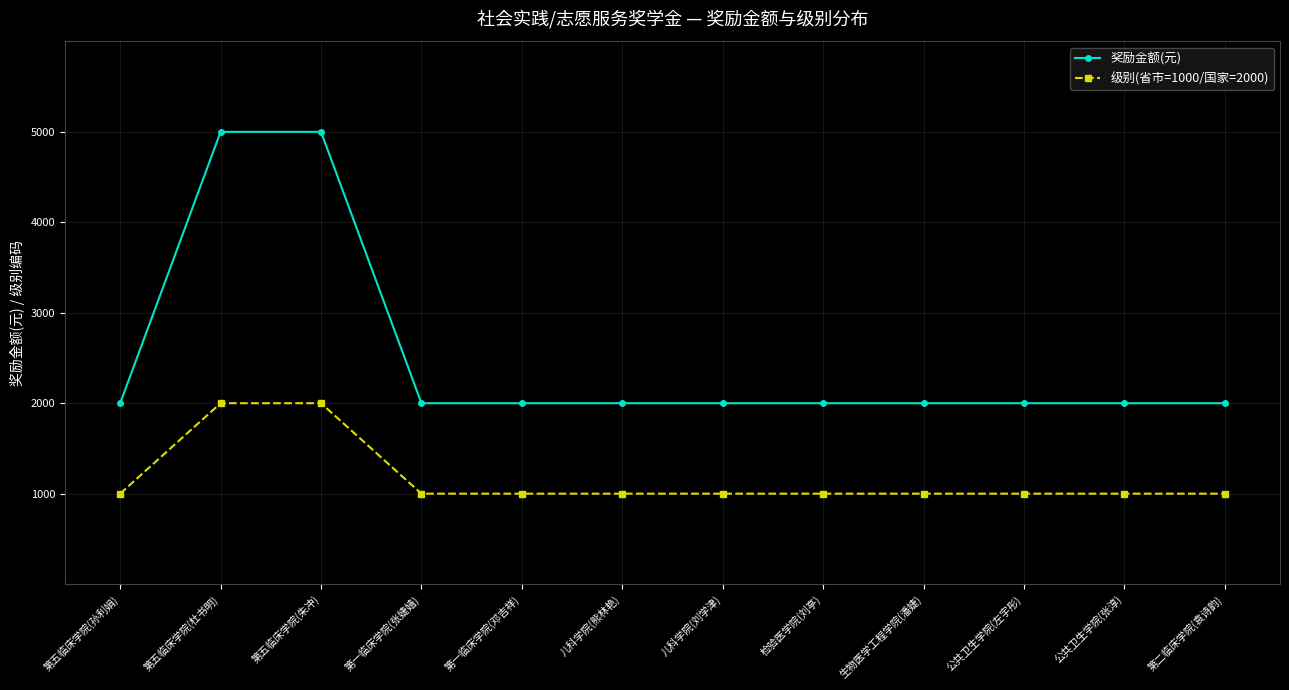

Does the chart display data point markers on the line(s)?

Yes